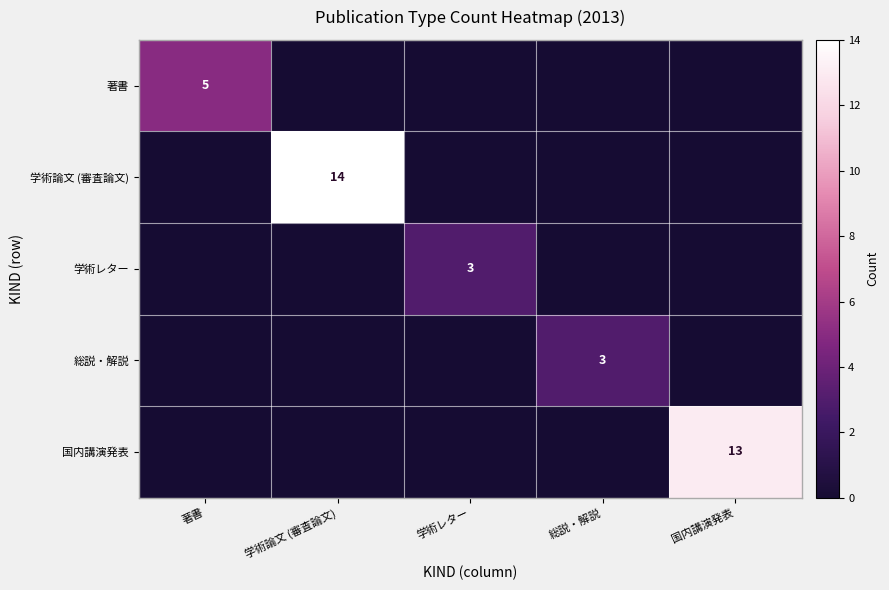

The value of 国内講演発表 at 国内講演発表 is 13. True or false?

True